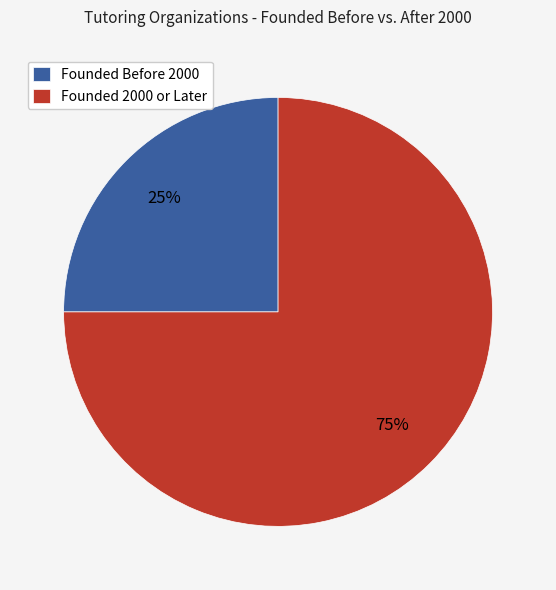

Rank the categories by value from highest to lowest.

Founded 2000 or Later, Founded Before 2000